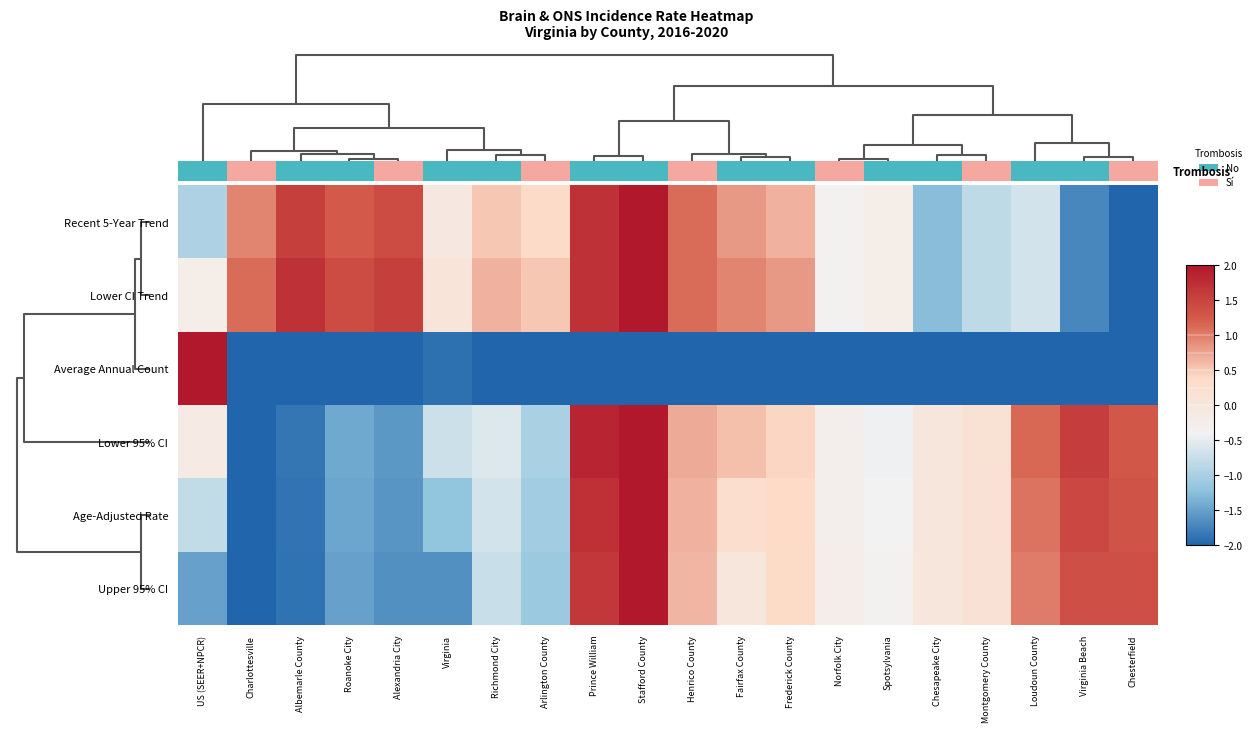

What is the minimum value shown in the chart?

-2.0